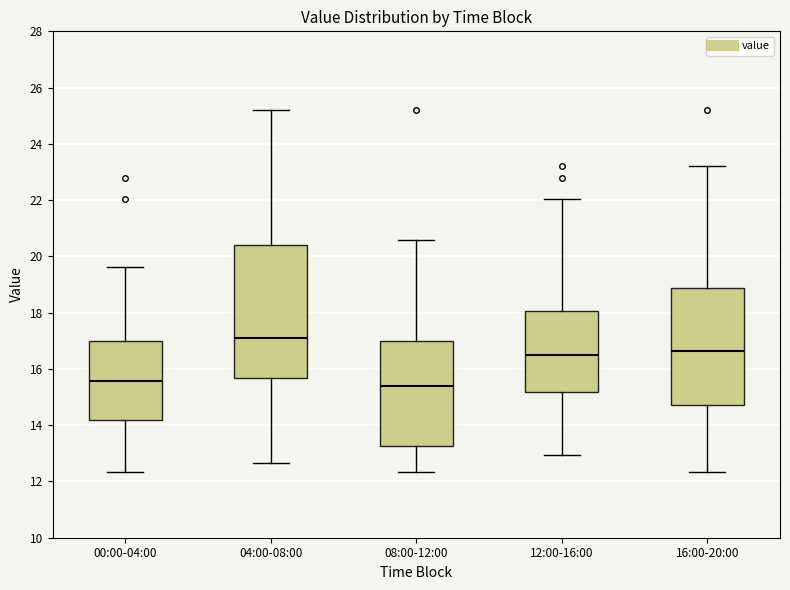

Reading left to right, transcribe this box plot: for each box, give where its median line is, the range the box spans, and where its two whiskers end, as read against the y-axis. The values are not printed on the chart, so give them approximately, as read against the axis.

00:00-04:00: median 15.6, box 14.2 to 17.0, whiskers 12.4 to 19.6
04:00-08:00: median 17.2, box 15.6 to 20.4, whiskers 12.6 to 25.2
08:00-12:00: median 15.4, box 13.2 to 17.0, whiskers 12.4 to 20.6
12:00-16:00: median 16.4, box 15.2 to 18.0, whiskers 13.0 to 22.0
16:00-20:00: median 16.6, box 14.8 to 18.8, whiskers 12.4 to 23.2